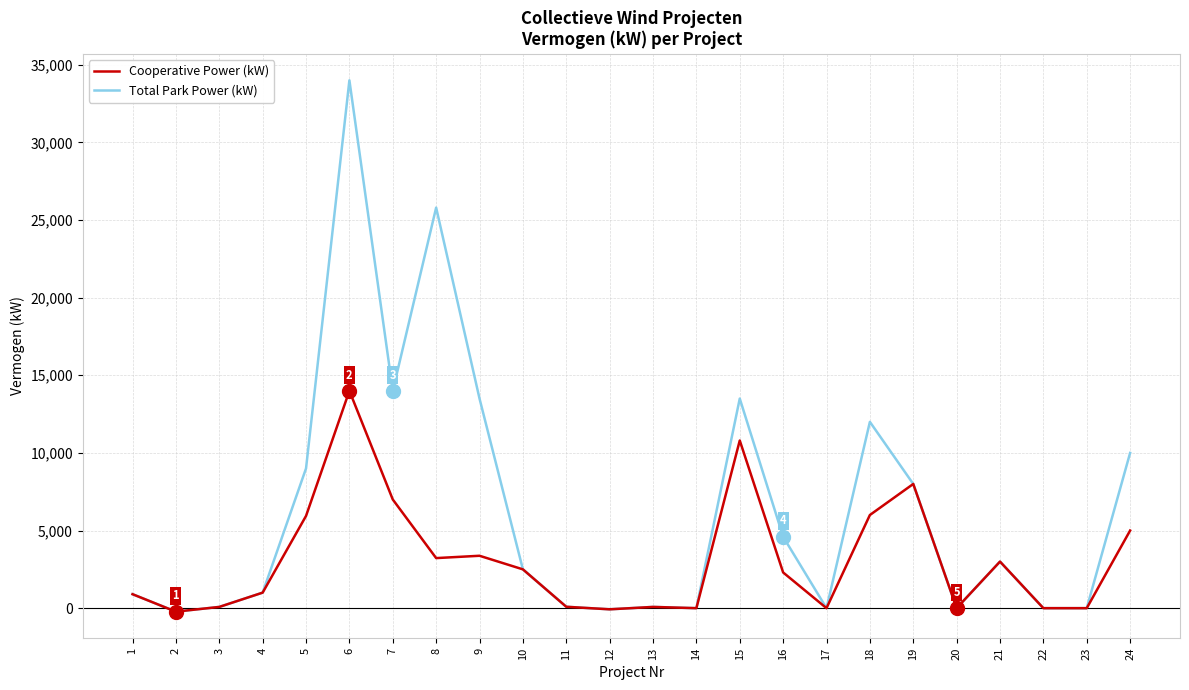

Which category has the highest value across all series?

6